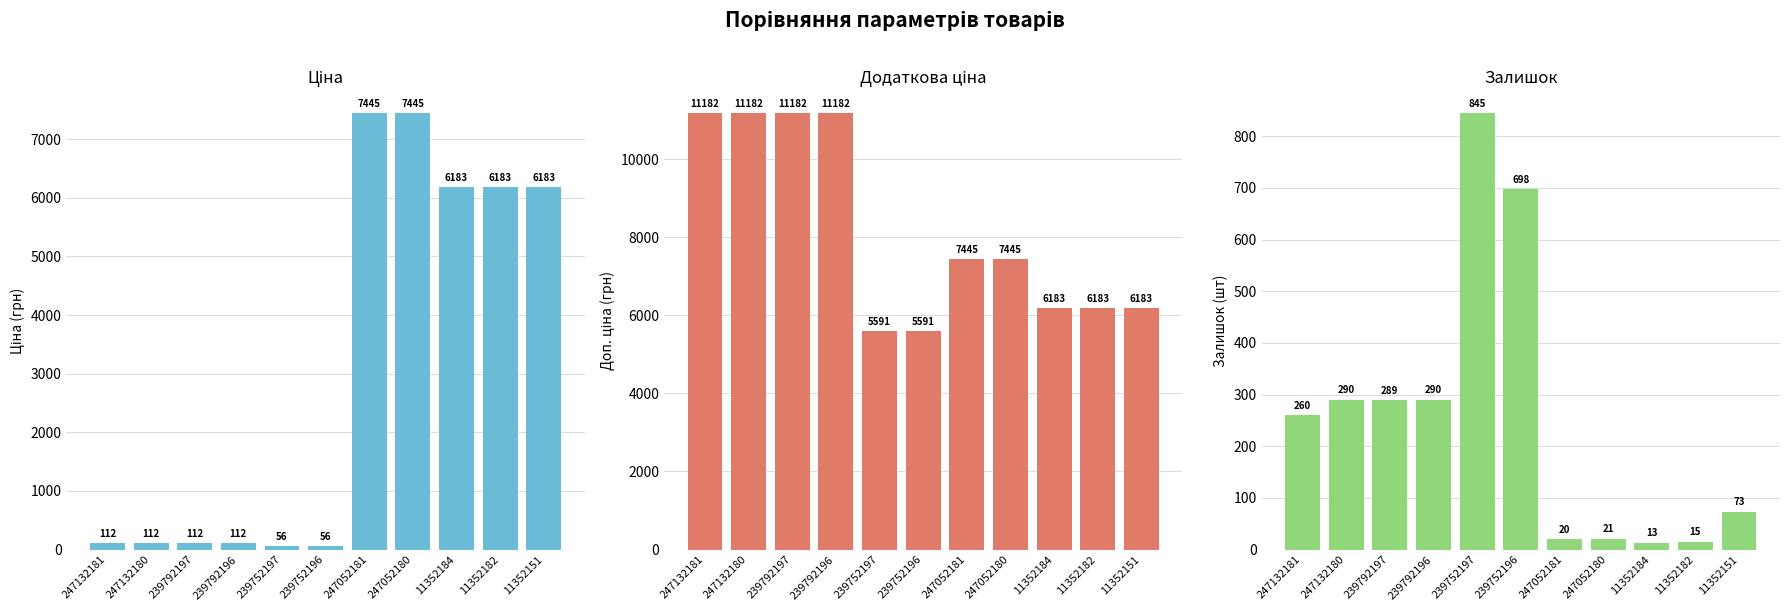

Reading left to right, what are all the values shown in this chart?

Ціна: 111.8	111.8	111.8	111.8	55.9	55.9	7444.6	7444.6	6182.6	6182.6	6182.6
Доп. ціна: 11182.0	11182.0	11182.0	11182.0	5591.0	5591.0	7444.6	7444.6	6182.6	6182.6	6182.6
Залишок: 260.0	290.0	289.0	290.0	845.0	698.0	20.0	21.0	13.0	15.0	73.0